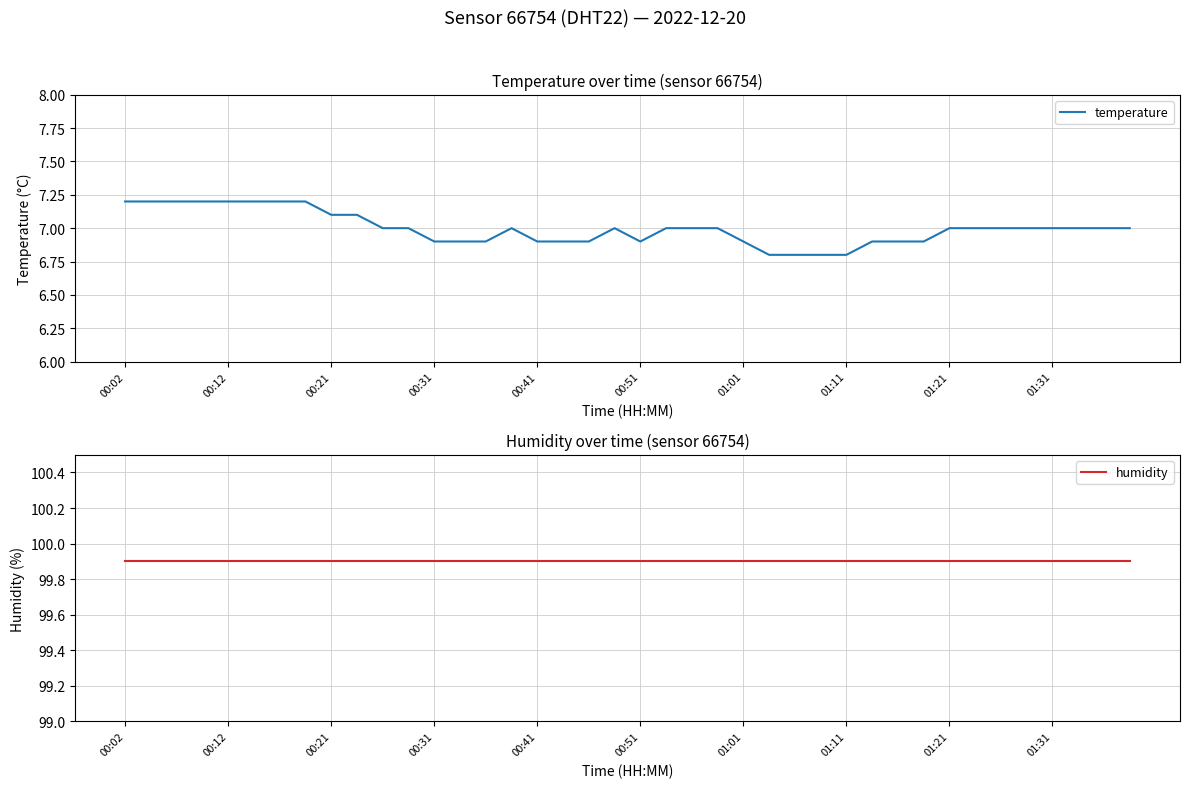

Which series has the largest range (max minus min)?

temperature